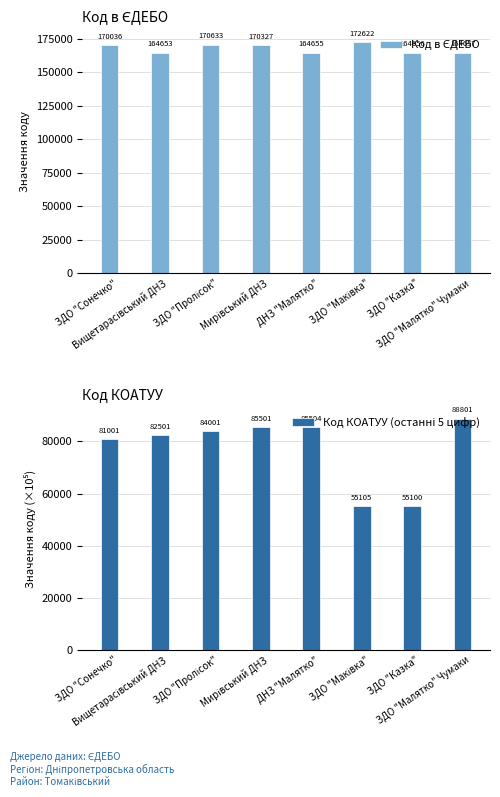

At ЗДО "Сонечко", list the series in order from largest to smallest.

Код в ЄДЕБО, Код КОАТУУ (останні 5 цифр)